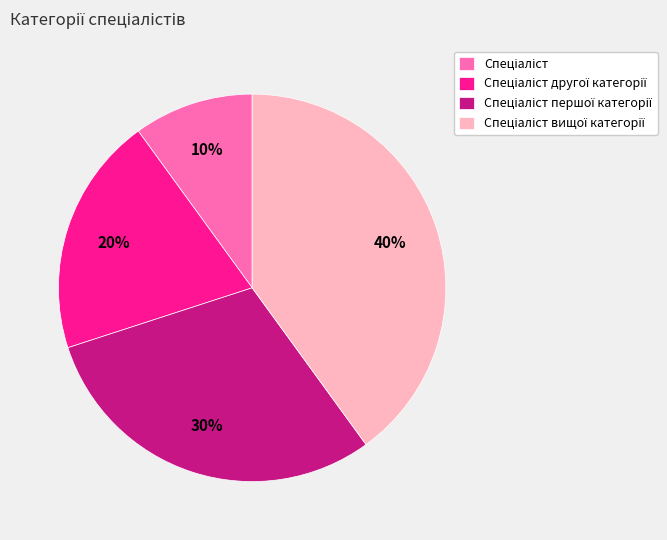

Is there a majority slice in this chart?

No